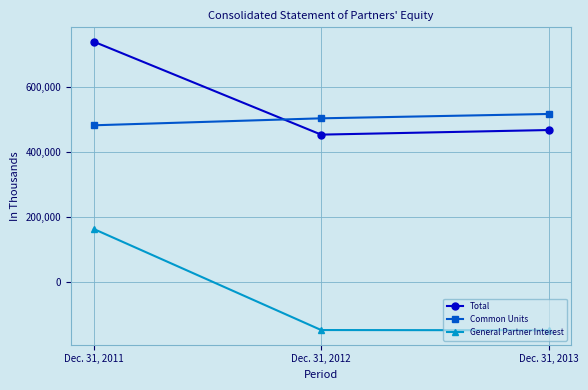

At which category is the sum across all series the highest?

Dec. 31, 2011